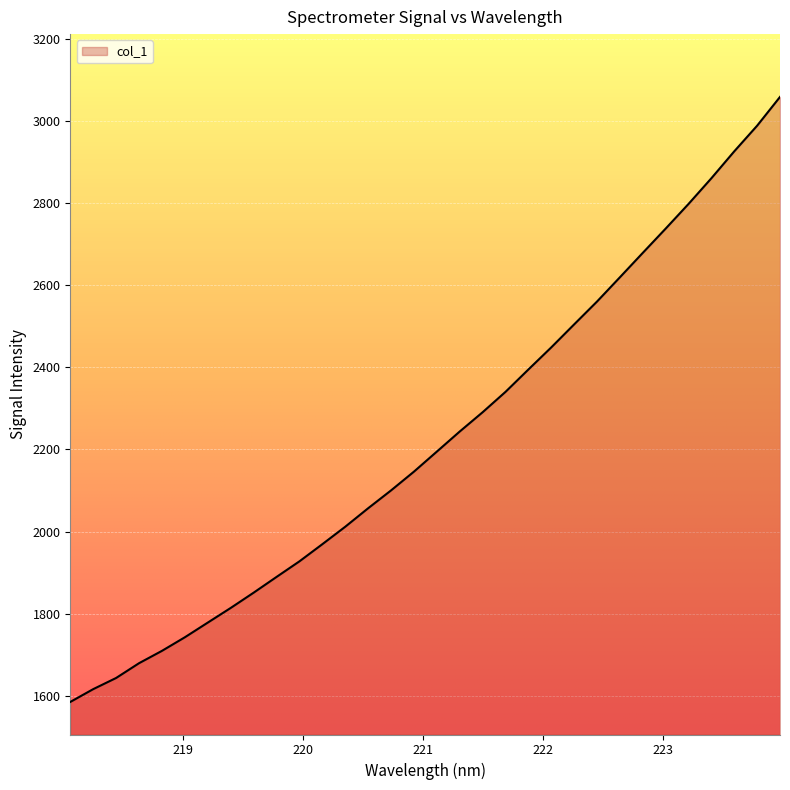

How many lines are shown in the chart?

1